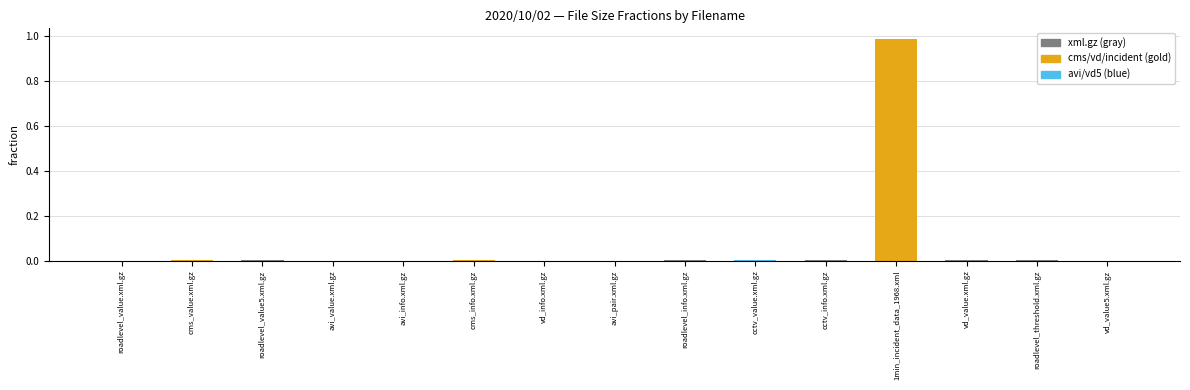

Which category has the highest value across all series?

1min_incident_data_1968.xml